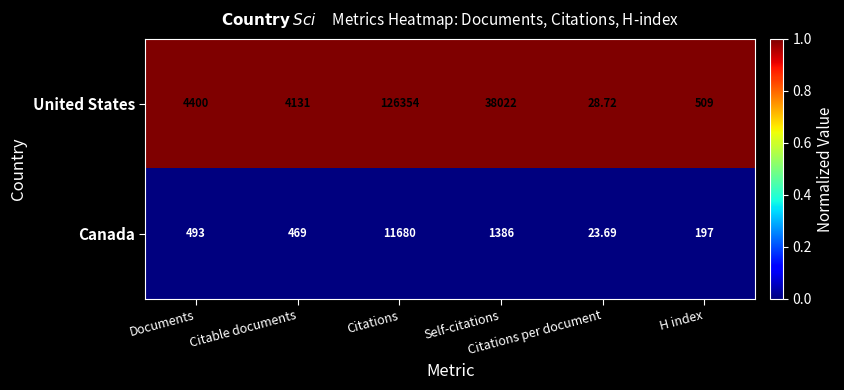

List the series in order of their peak value, lowest first.

Canada, United States